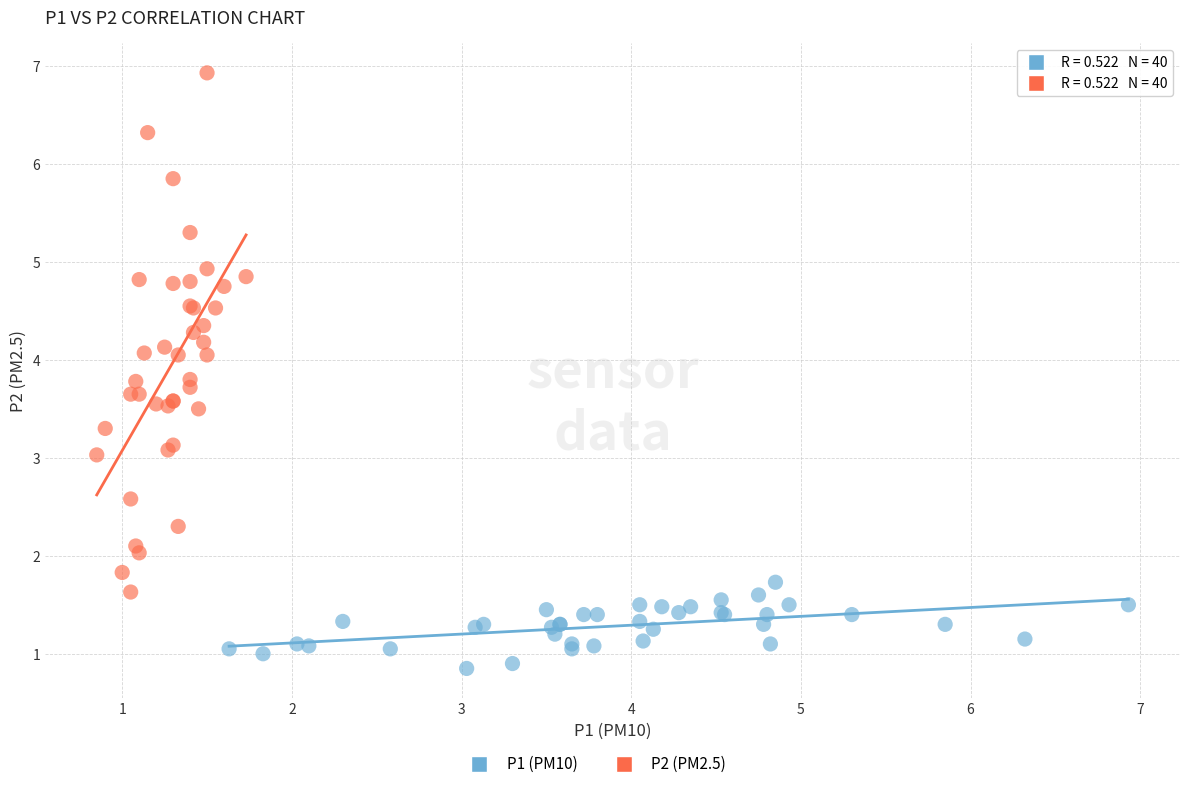

Which series reaches the maximum Y coordinate?

P2 (PM2.5)